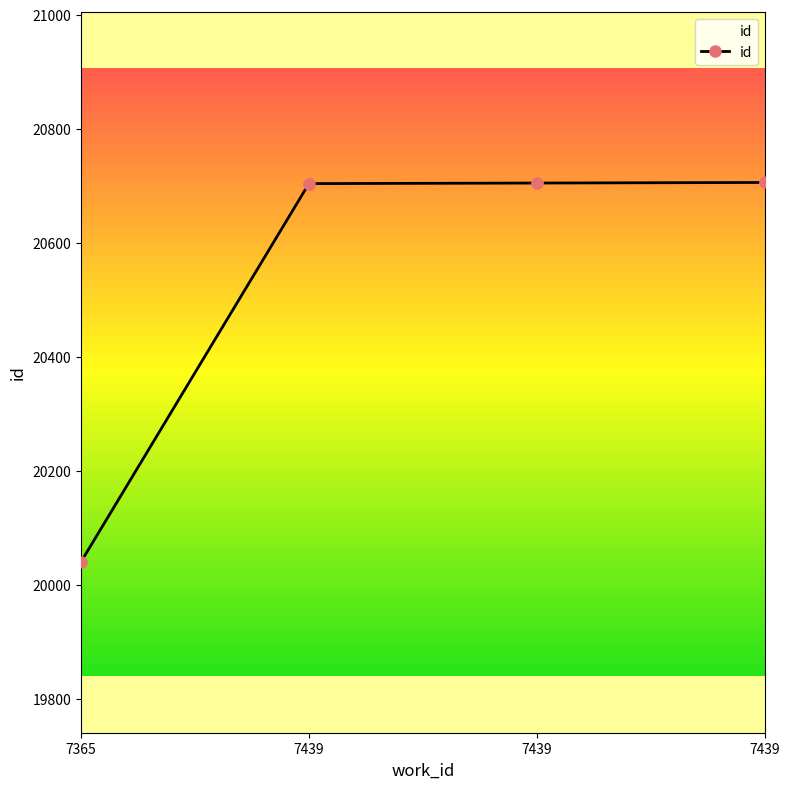

What is the change in value from 7439 to 7439?

+1